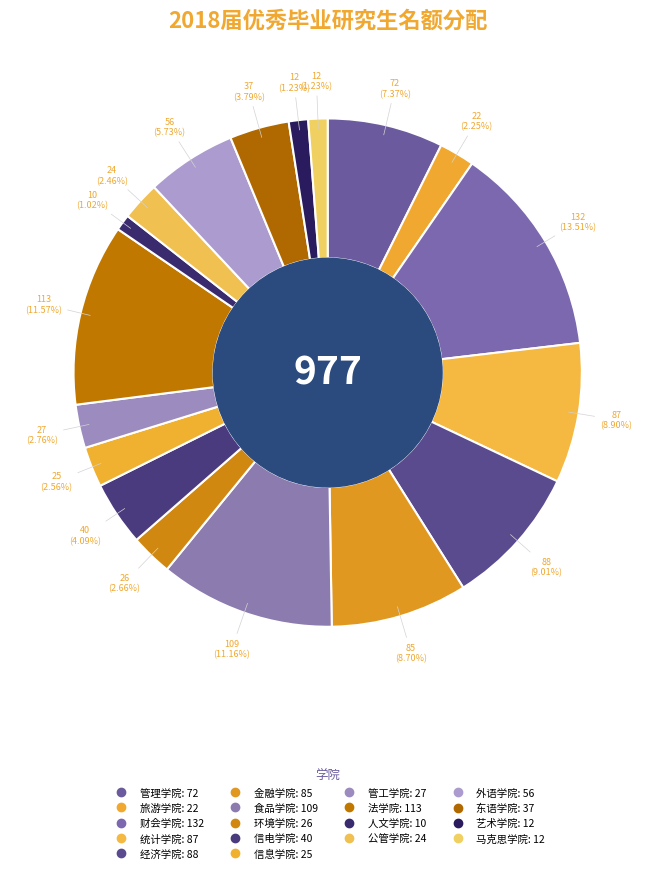

To the nearest percent, what percentage of the pie is 旅游学院?

2%